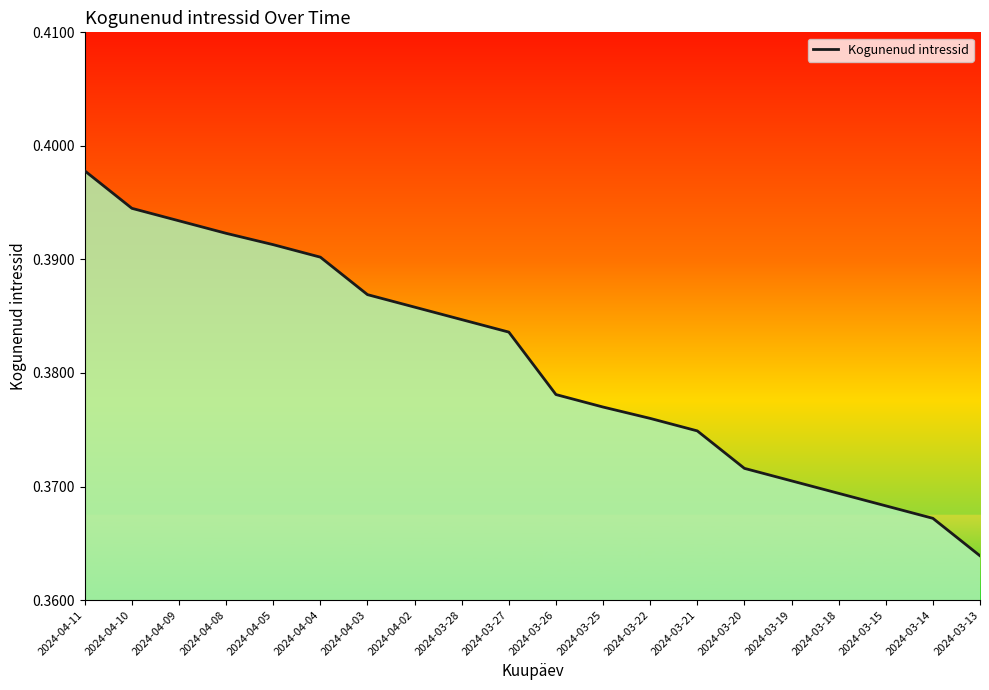

Reading left to right, transcribe all the data shown in this chart.

0.4	0.4	0.4	0.4	0.4	0.4	0.4	0.4	0.4	0.4	0.4	0.4	0.4	0.4	0.4	0.4	0.4	0.4	0.4	0.4